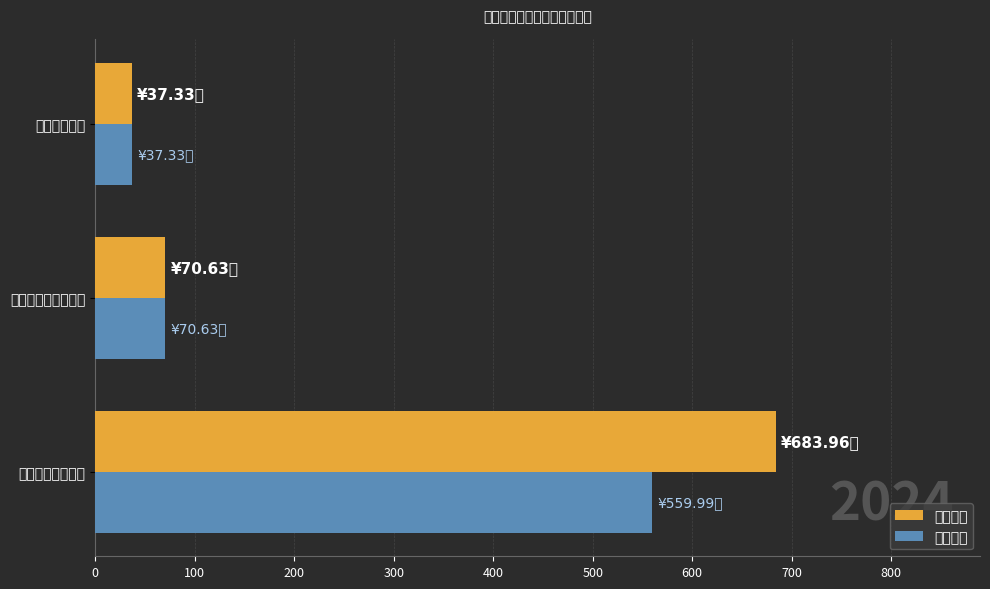

Reading left to right, transcribe all the data shown in this chart.

支出合计: 684.0	70.6	37.3
基本支出: 560.0	70.6	37.3